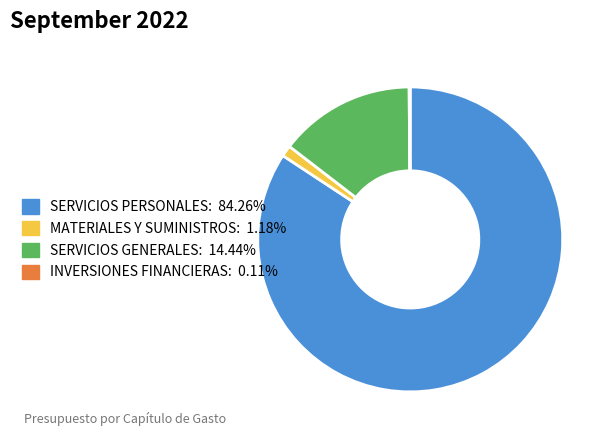

Which category accounts for the majority?

SERVICIOS PERSONALES